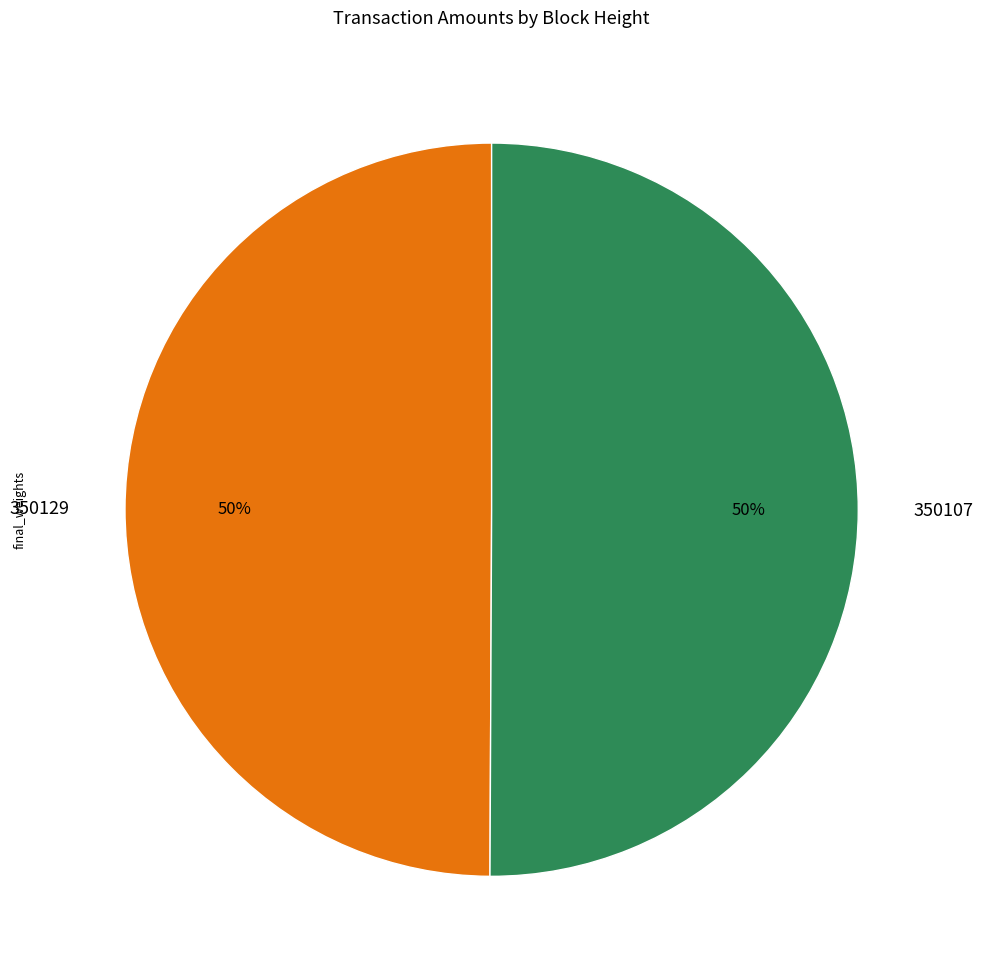

Is the sum of 350107 and 350129 greater than half?

Yes